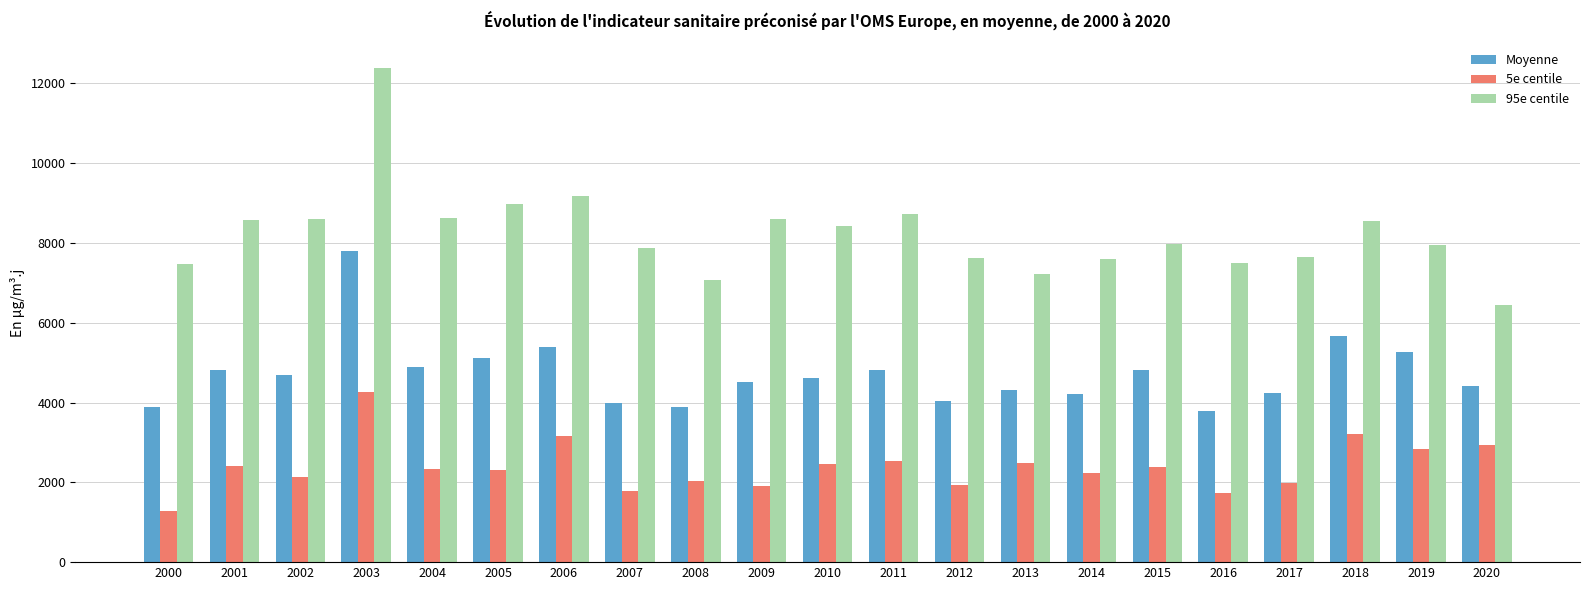

List the series in order of their overall mean, highest first.

95e centile, Moyenne, 5e centile